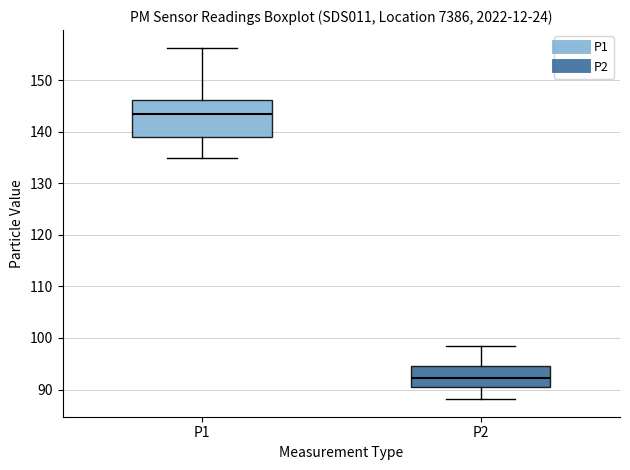

Reading left to right, transcribe this box plot: for each box, give where its median line is, the range the box spans, and where its two whiskers end, as read against the y-axis. The values are not printed on the chart, so give them approximately, as read against the axis.

P1: median 143, box 139 to 146, whiskers 135 to 156
P2: median 92, box 90 to 95, whiskers 88 to 98